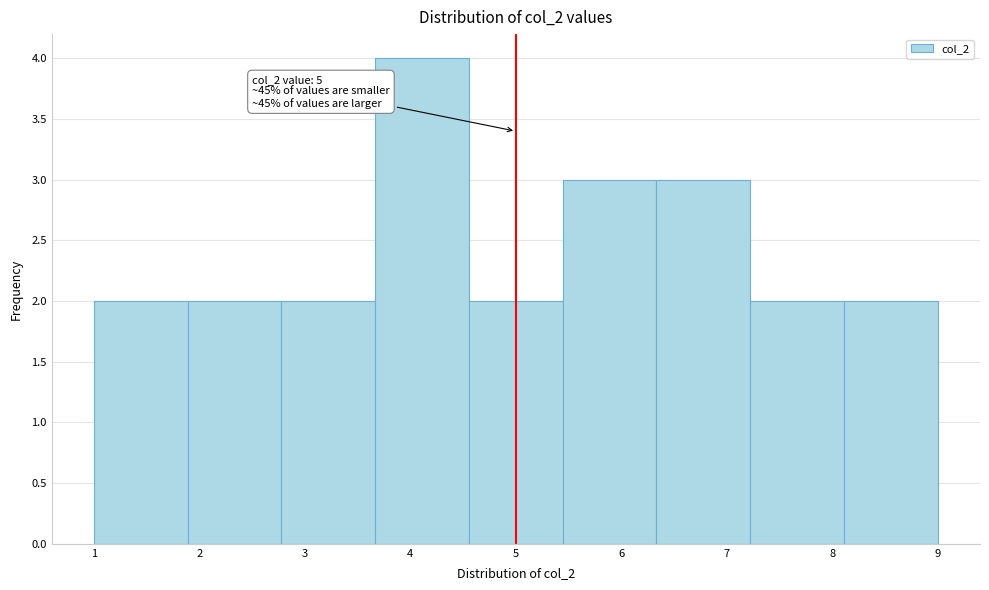

Which range on the x-axis has the tallest bar?

3.7 to 4.6